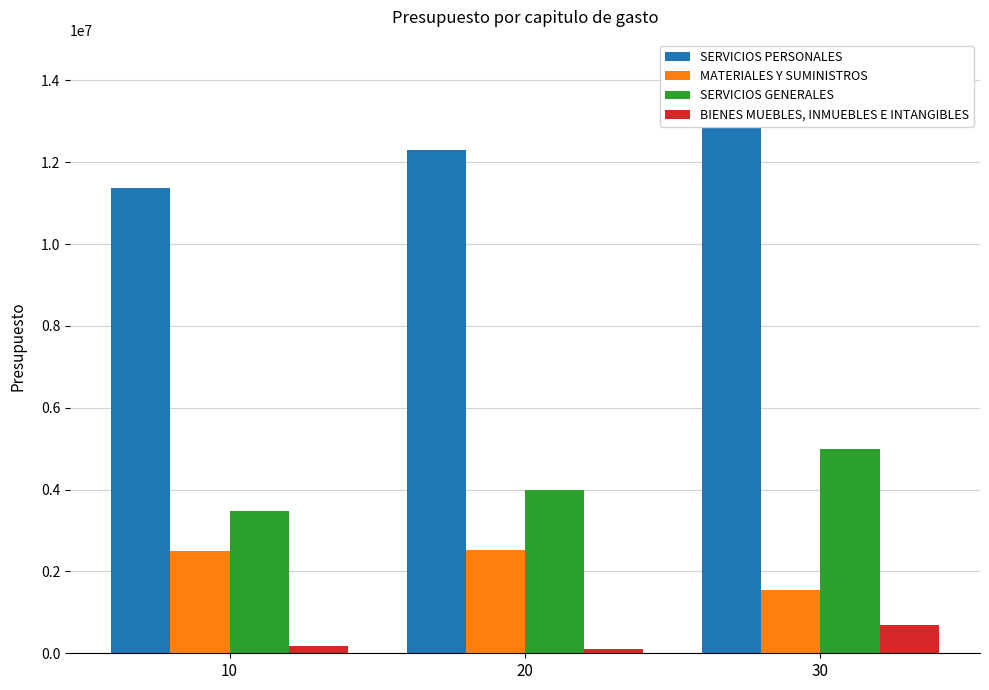

What is the sum of all SERVICIOS GENERALES values?

12441014